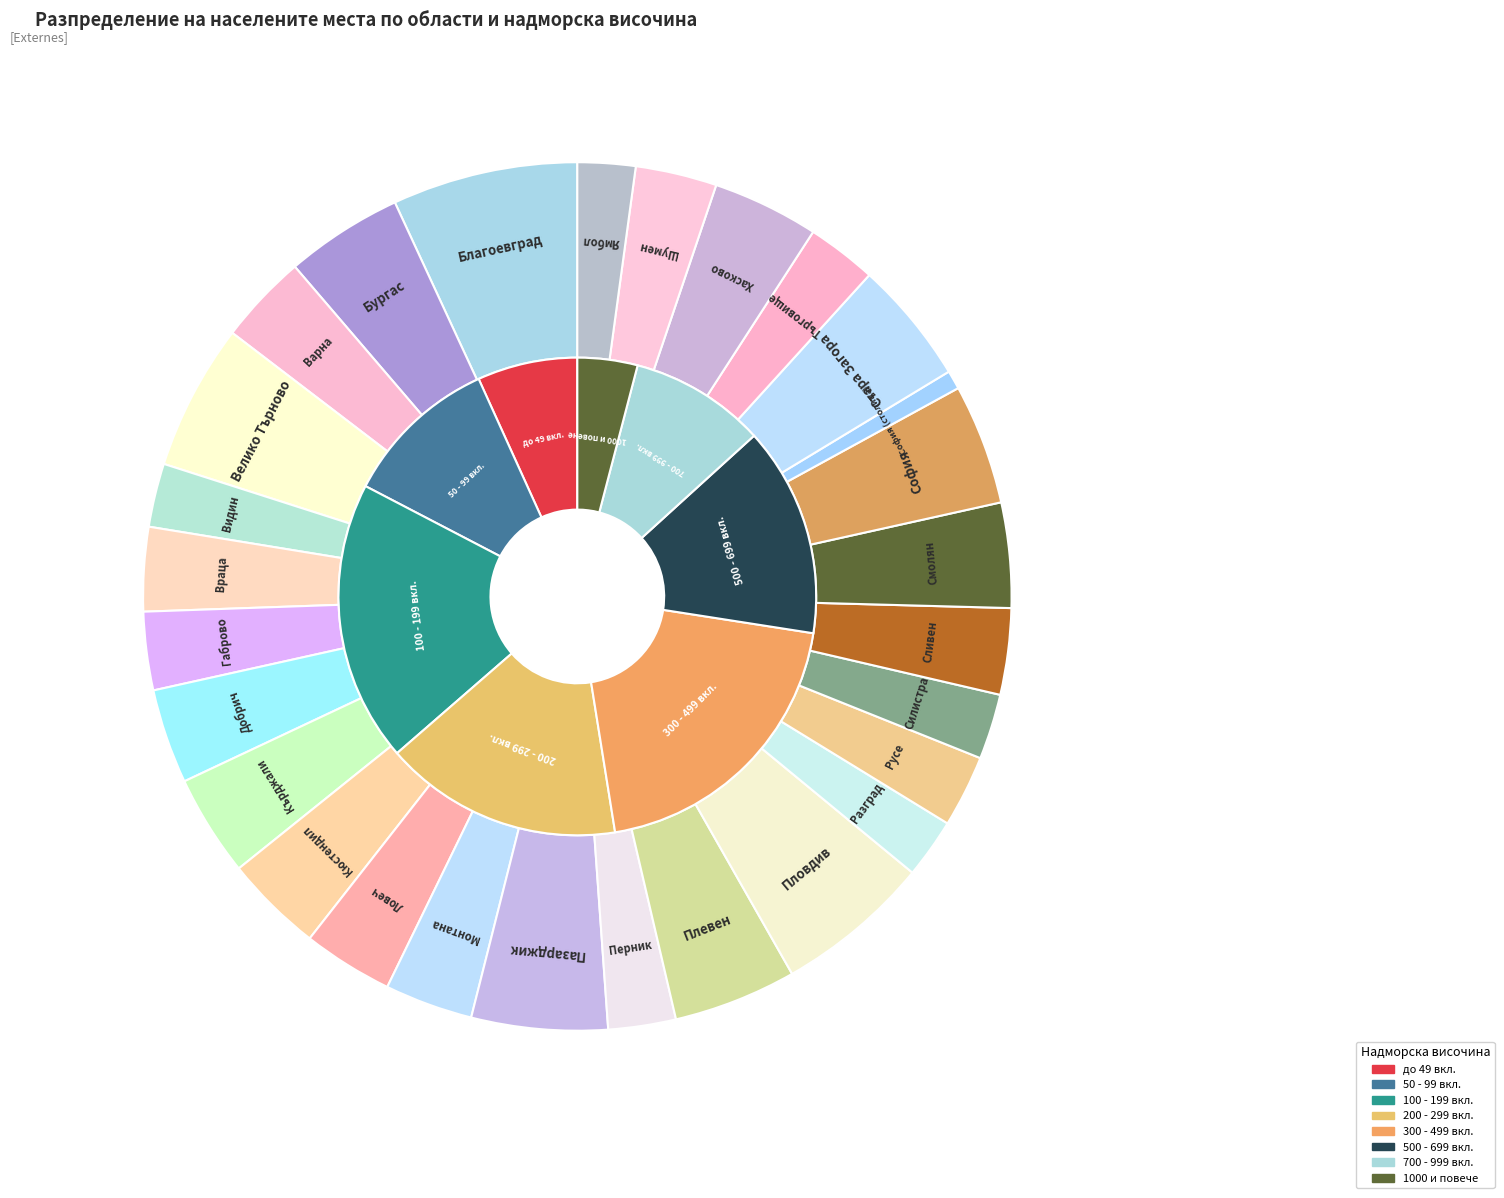

Combined, do обл. Смолян and обл. Варна account for over 50%?

No